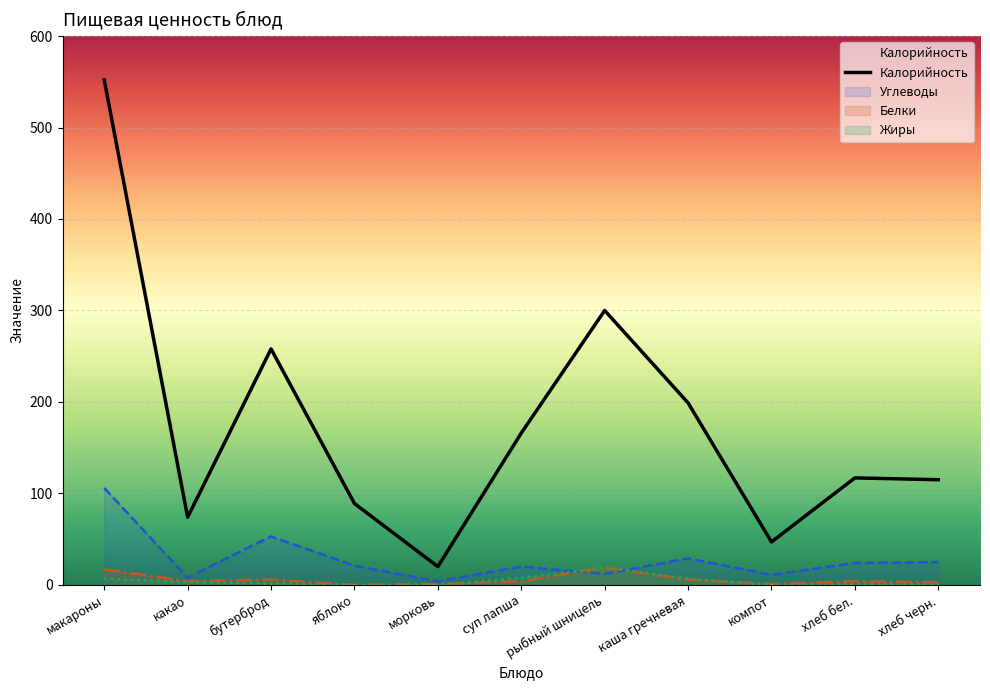

Reading left to right, list all the values displayed in this chart.

552	74	258	89	20	166	300	199	47	117	115